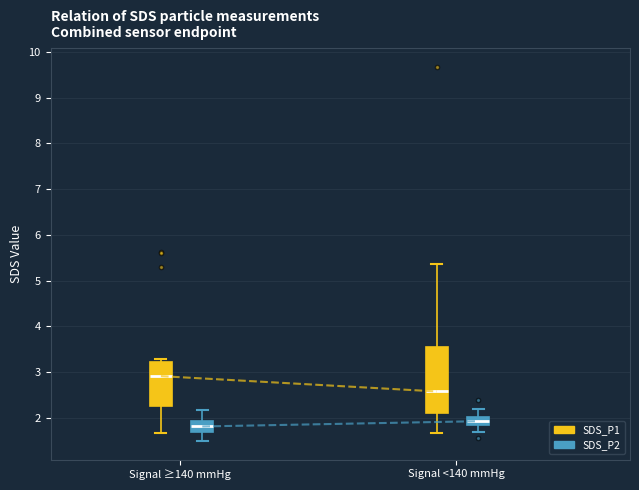

Reading left to right, read every box against the y-axis: the position of its median line, the range the box covers, and the ends of its whiskers. The values are not printed on the chart, so give them approximately, as read against the axis.

Signal ≥140 mmHg (SDS_P1): median 2.9, box 2.3 to 3.2, whiskers 1.7 to 3.3
Signal ≥140 mmHg (SDS_P2): median 1.8, box 1.7 to 1.9, whiskers 1.5 to 2.2
Signal <140 mmHg (SDS_P1): median 2.6, box 2.1 to 3.6, whiskers 1.7 to 5.4
Signal <140 mmHg (SDS_P2): median 1.9 (inside the box), box 1.9 to 2.0, whiskers 1.7 to 2.2